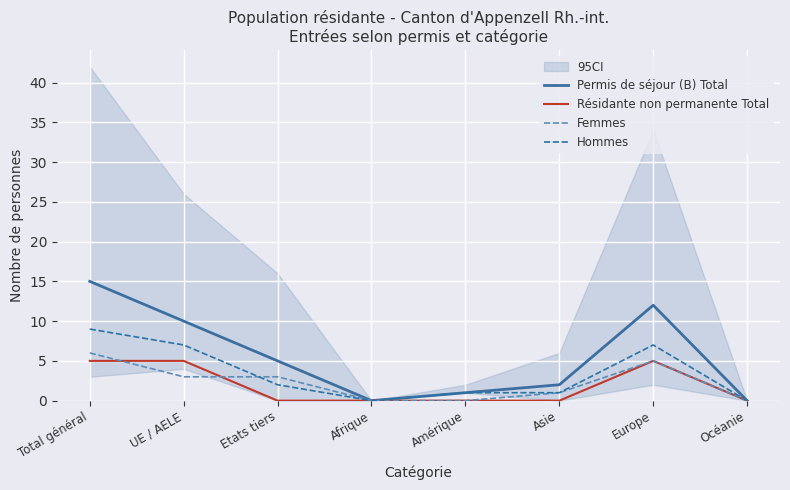

True or false: Résidante non permanente Total and Femmes intersect in this chart.

True